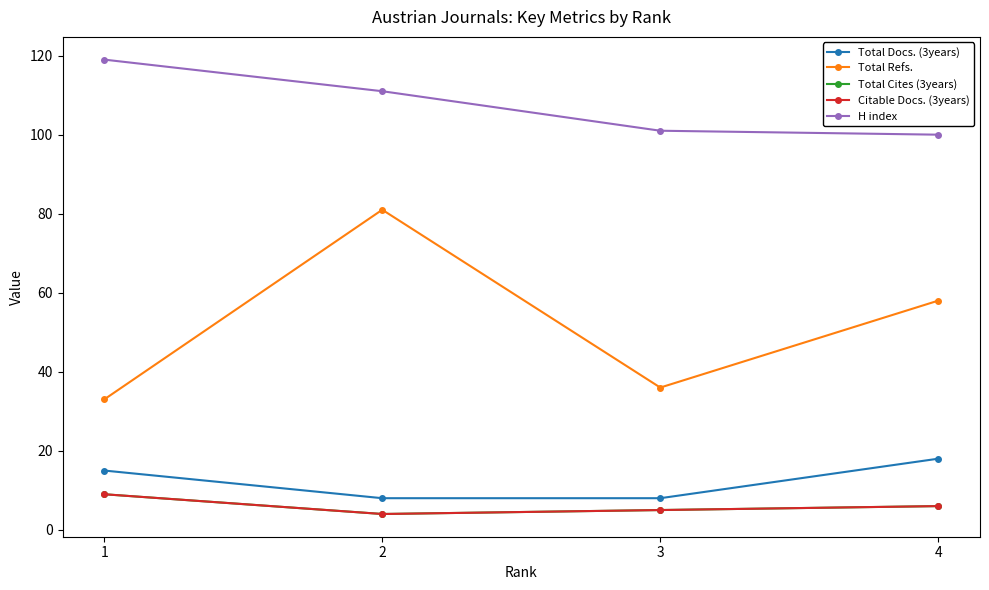

At which category is the sum across all series the highest?

2